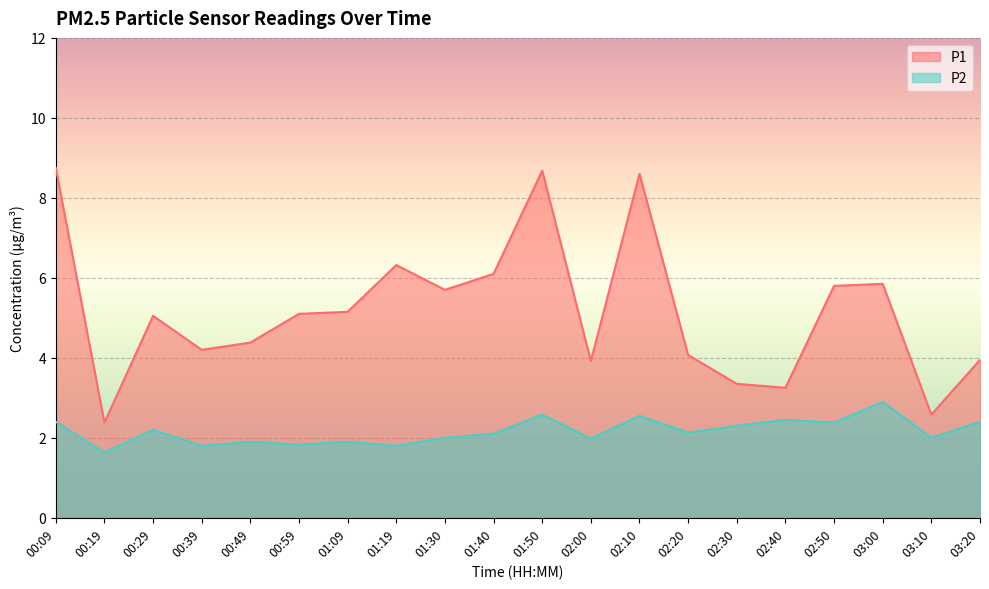

What is the label of the 16th point from the left?

02:40